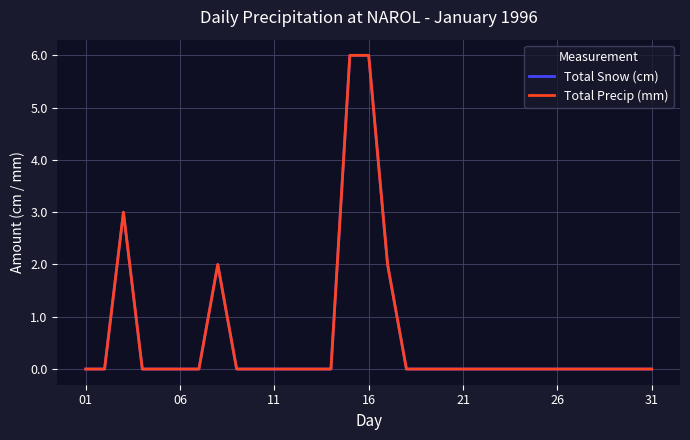

In Total Precip (mm), how many points are higher than both neighbors (excluding endpoints)?

2